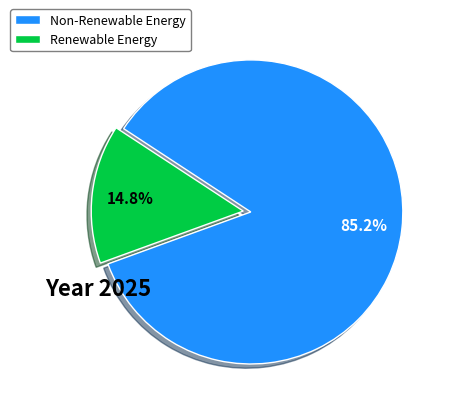

Between Renewable Energy and Non-Renewable Energy, which is larger?

Non-Renewable Energy